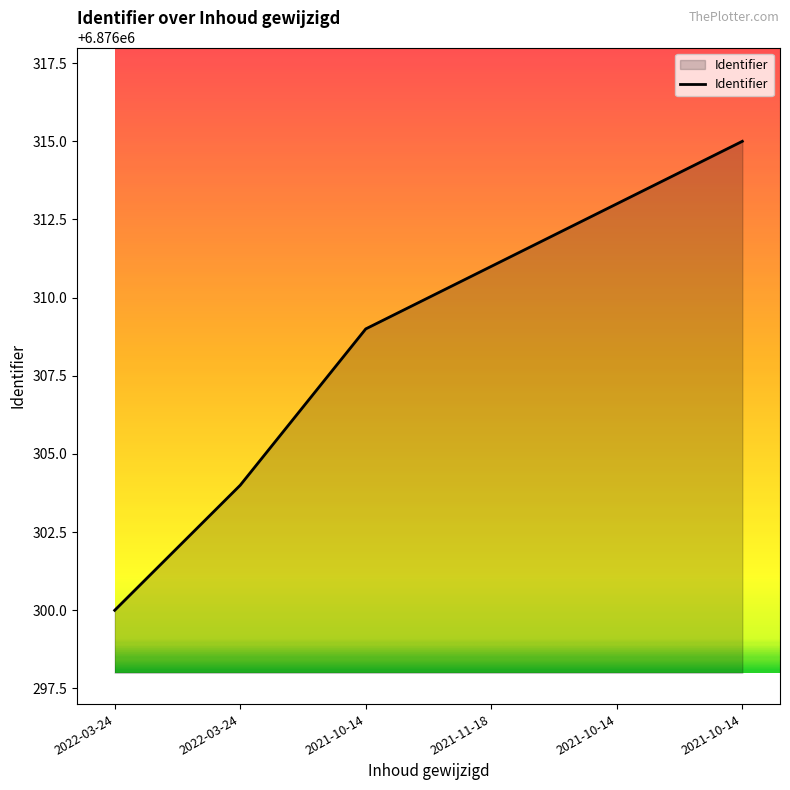

List the labels in order of value, smallest first.

2022-03-24, 2022-03-24, 2021-10-14, 2021-11-18, 2021-10-14, 2021-10-14